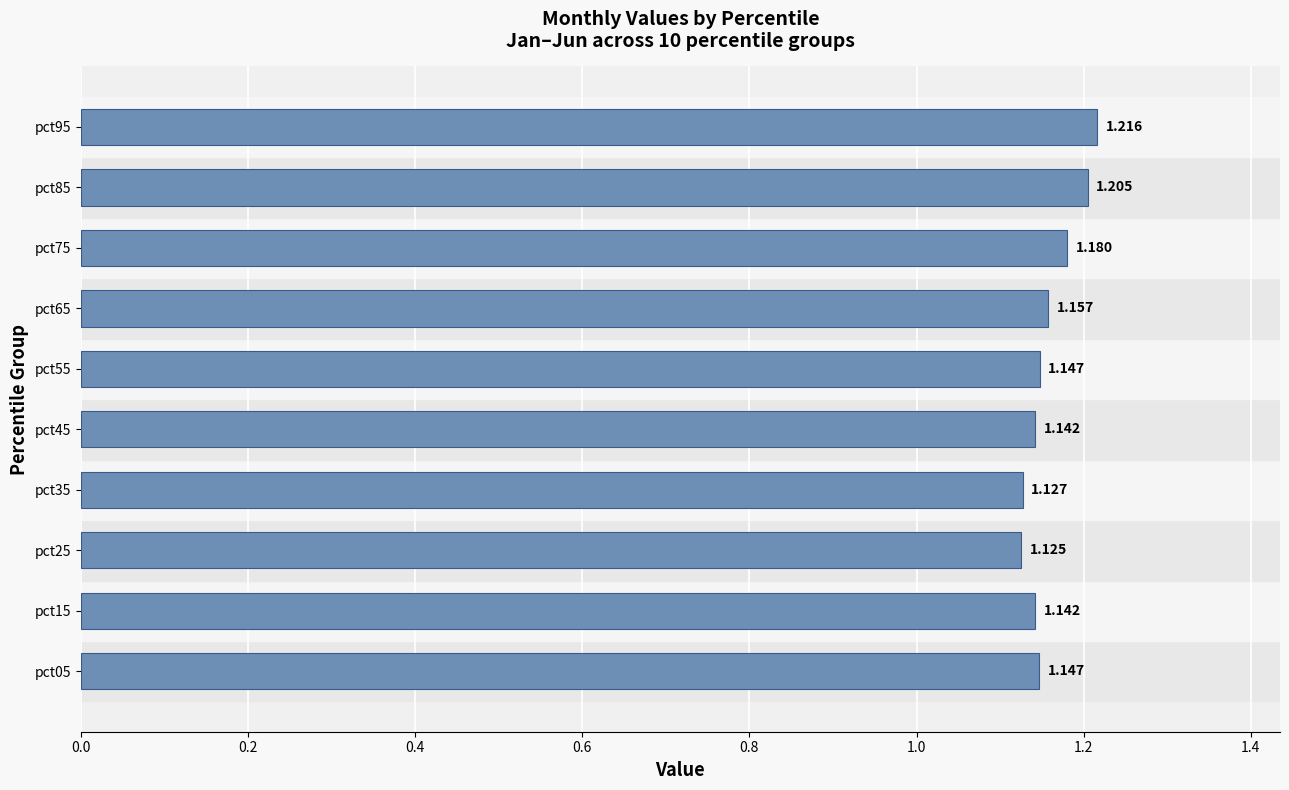

What is the difference between the maximum and second lowest values?

0.1